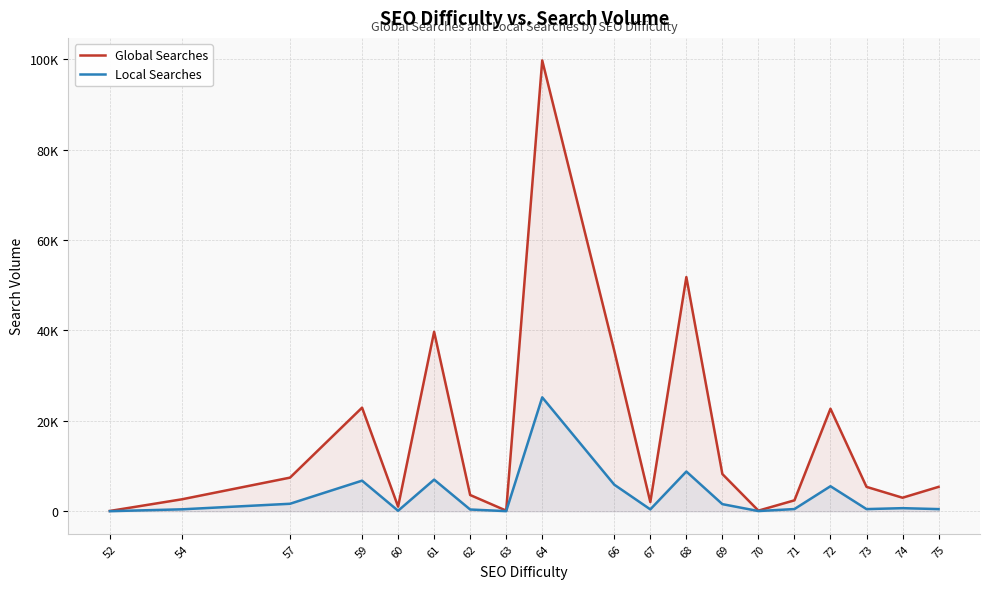

What is the difference between the Global Searches values at 69 and 57?

794